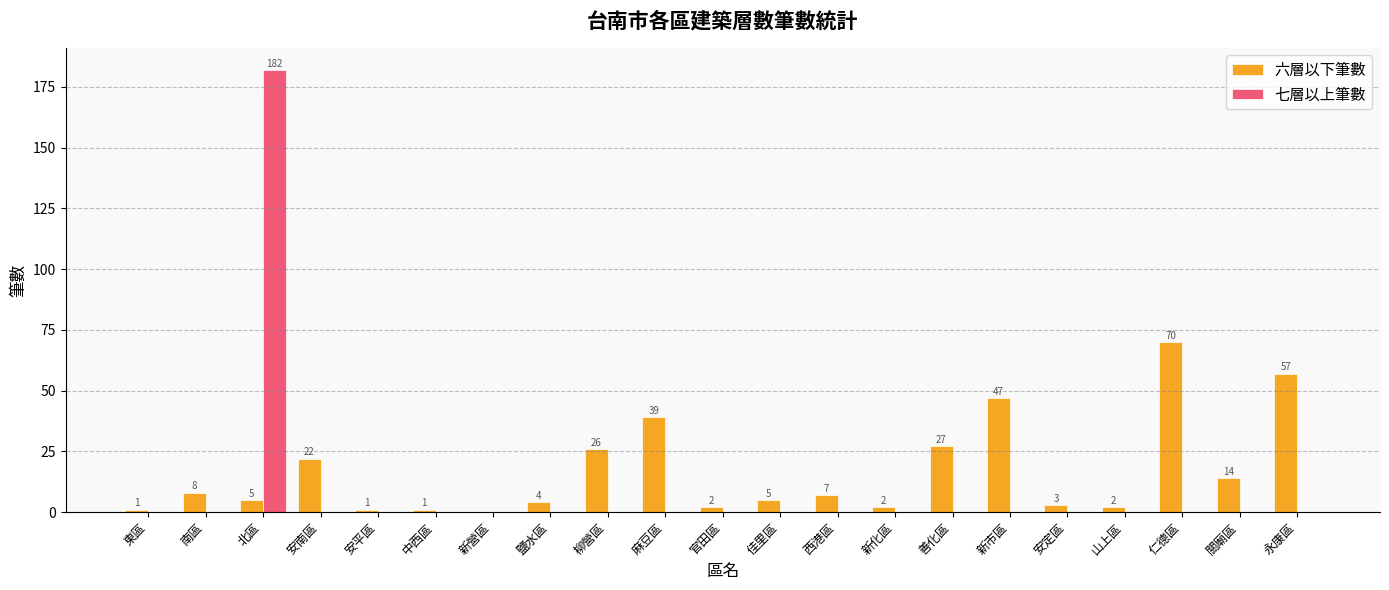

What is the average value of the 七層以上筆數 series?

9